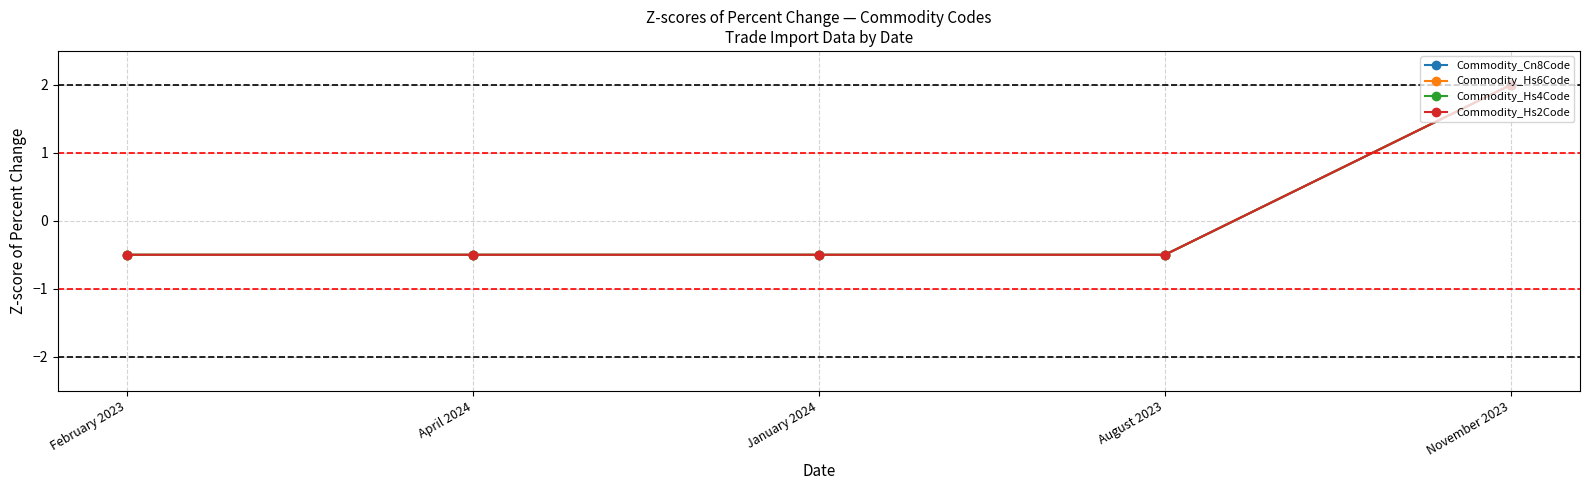

The Commodity_Hs6Code series shows -0.7 at February 2023. True or false?

False